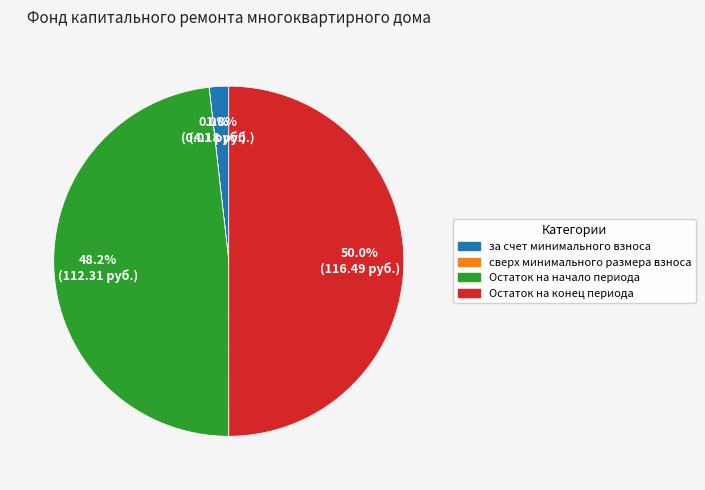

Which has a higher value, Остаток на конец периода or Остаток на начало периода?

Остаток на конец периода